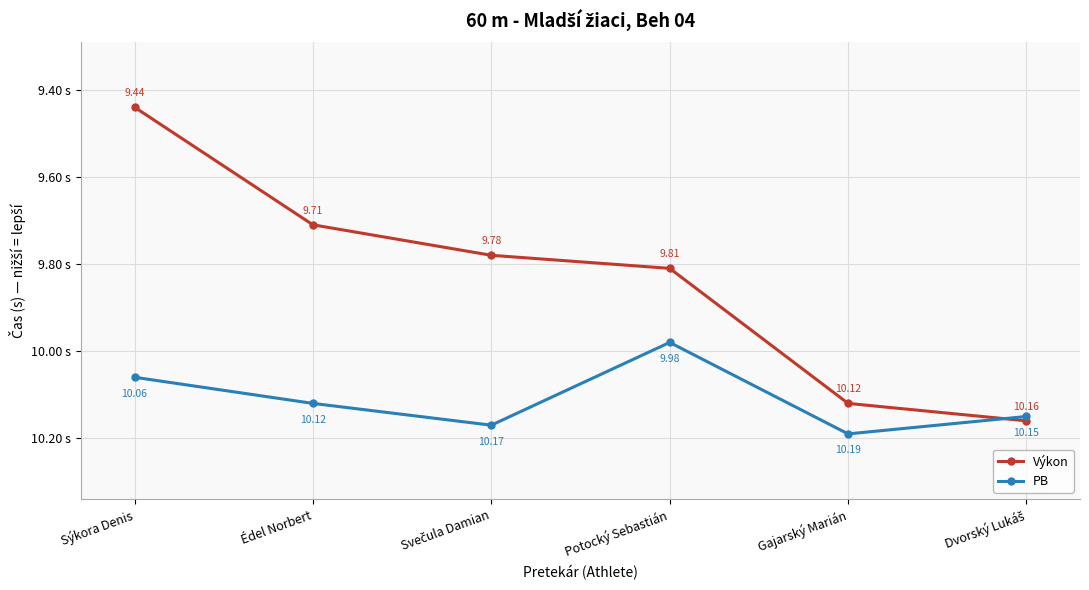

What is the difference between the second highest and minimum values in the Výkon series?

0.7